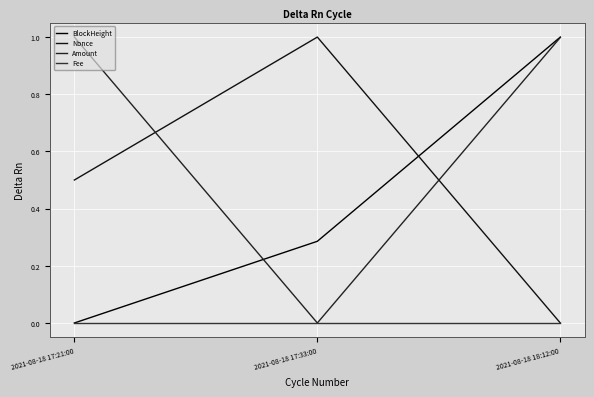

Is this an area chart (filled region under the line)?

No